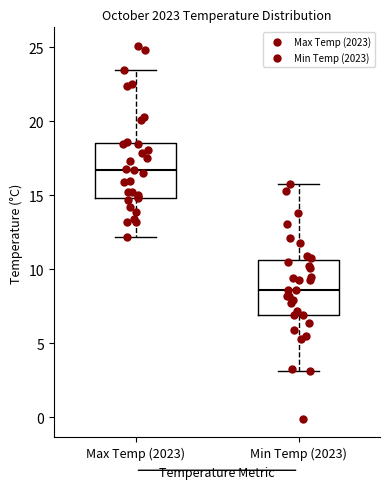

Reading left to right, transcribe this box plot: for each box, give where its median line is, the range the box spans, and where its two whiskers end, as read against the y-axis. The values are not printed on the chart, so give them approximately, as read against the axis.

Max Temp (2023): median 16.5, box 15.0 to 18.5, whiskers 12.0 to 23.5
Min Temp (2023): median 8.5, box 7.0 to 10.5, whiskers 3.0 to 16.0